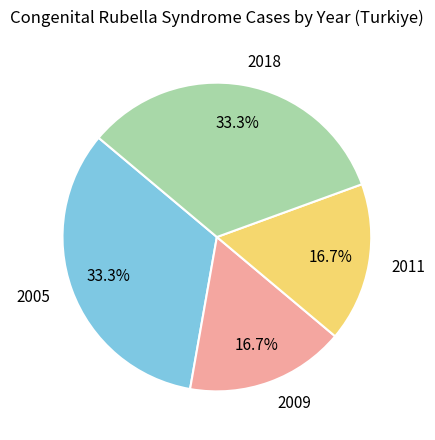

To the nearest percent, what is the combined percentage of 2018 and 2009?

50%